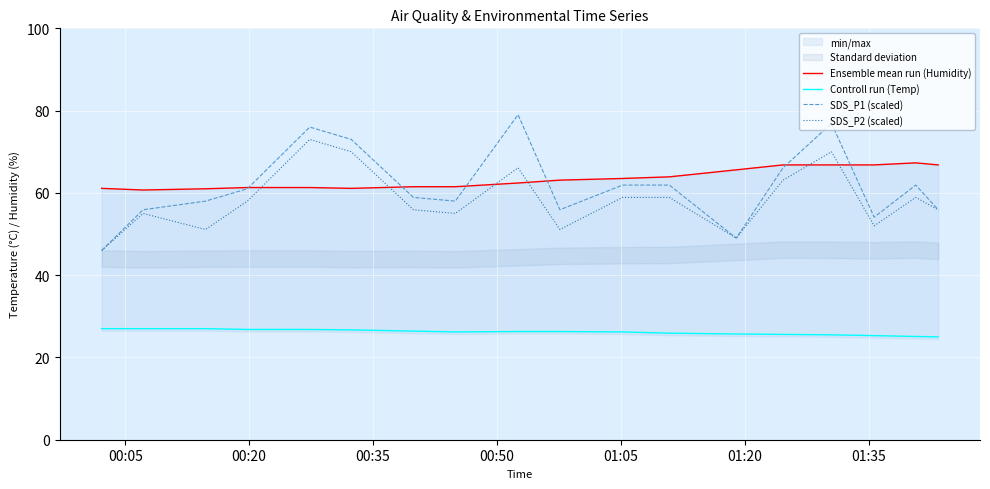

True or false: SDS_P2 (scaled) and Controll run (Temp) intersect in this chart.

False